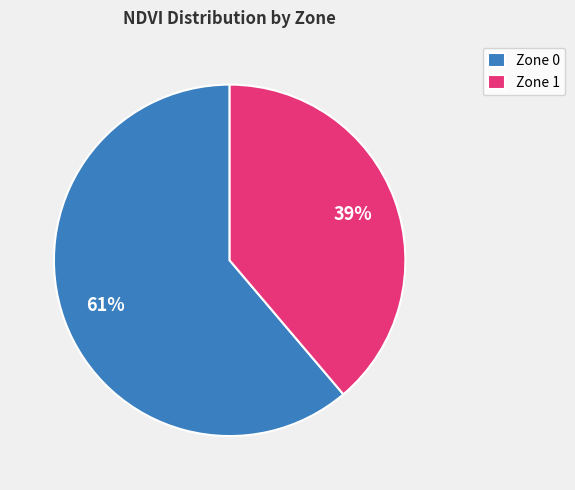

Does Zone 0 represent more than half of the total?

Yes